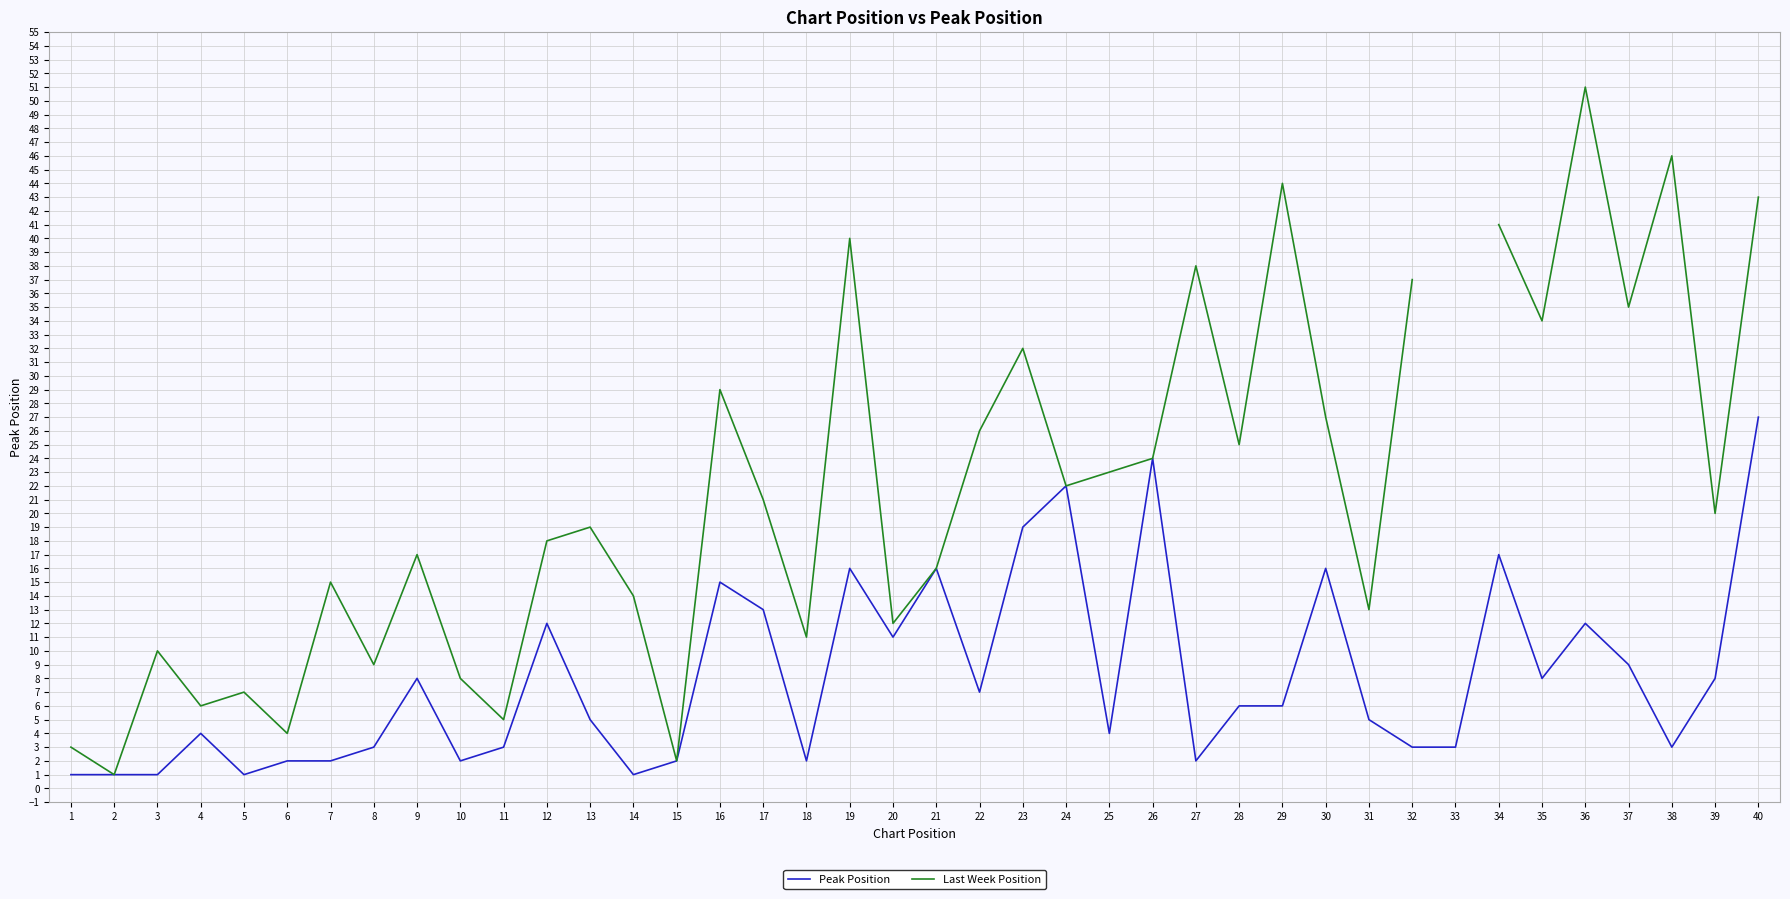

Where does the Peak Position series first go above 6?

9